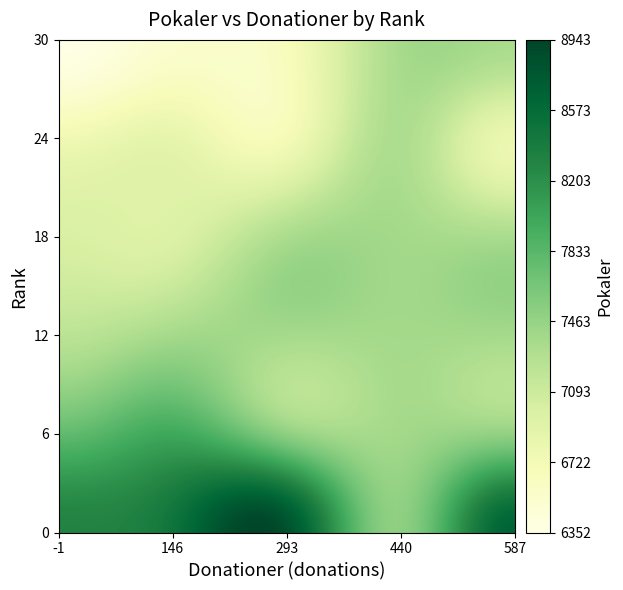

Reading left to right, what are all the values shown in this chart?

Alpha JAM: Donationer=333	Pokaler=9000
Nero: Donationer=586	Pokaler=8824
DaBellWang: Donationer=174	Pokaler=8621
FireFuzz: Donationer=188	Pokaler=8361
SlimJeezy81: Donationer=18	Pokaler=8341
lightning: Donationer=110	Pokaler=8189
MaSt3r No0Dl3: Donationer=144	Pokaler=8001
JJtheJetPlane: Donationer=64	Pokaler=7646
fussy: Donationer=494	Pokaler=7394
DT: Donationer=0	Pokaler=7363
Onyx: Donationer=50	Pokaler=7249
myolieetheloser: Donationer=0	Pokaler=7249
GunnerzYT: Donationer=16	Pokaler=7210
SweatyStanley: Donationer=102	Pokaler=7182
papiaaron: Donationer=0	Pokaler=7106
destroyer bro69: Donationer=0	Pokaler=7030
AntBoss: Donationer=0	Pokaler=7026
GET_REKT: Donationer=90	Pokaler=7002
SICARIO74: Donationer=169	Pokaler=6939
Mizzel: Donationer=116	Pokaler=6938
wiz: Donationer=164	Pokaler=6905
Clasher: Donationer=61	Pokaler=6894
BlitzKing: Donationer=476	Pokaler=6692
lavacakes: Donationer=346	Pokaler=6649
Gaylie13: Donationer=0	Pokaler=6647
ZEKE: Donationer=328	Pokaler=6640
10primos: Donationer=190	Pokaler=6530
CJ1: Donationer=80	Pokaler=6372
LukeB1216: Donationer=26	Pokaler=6296
Fred Bear: Donationer=52	Pokaler=6278